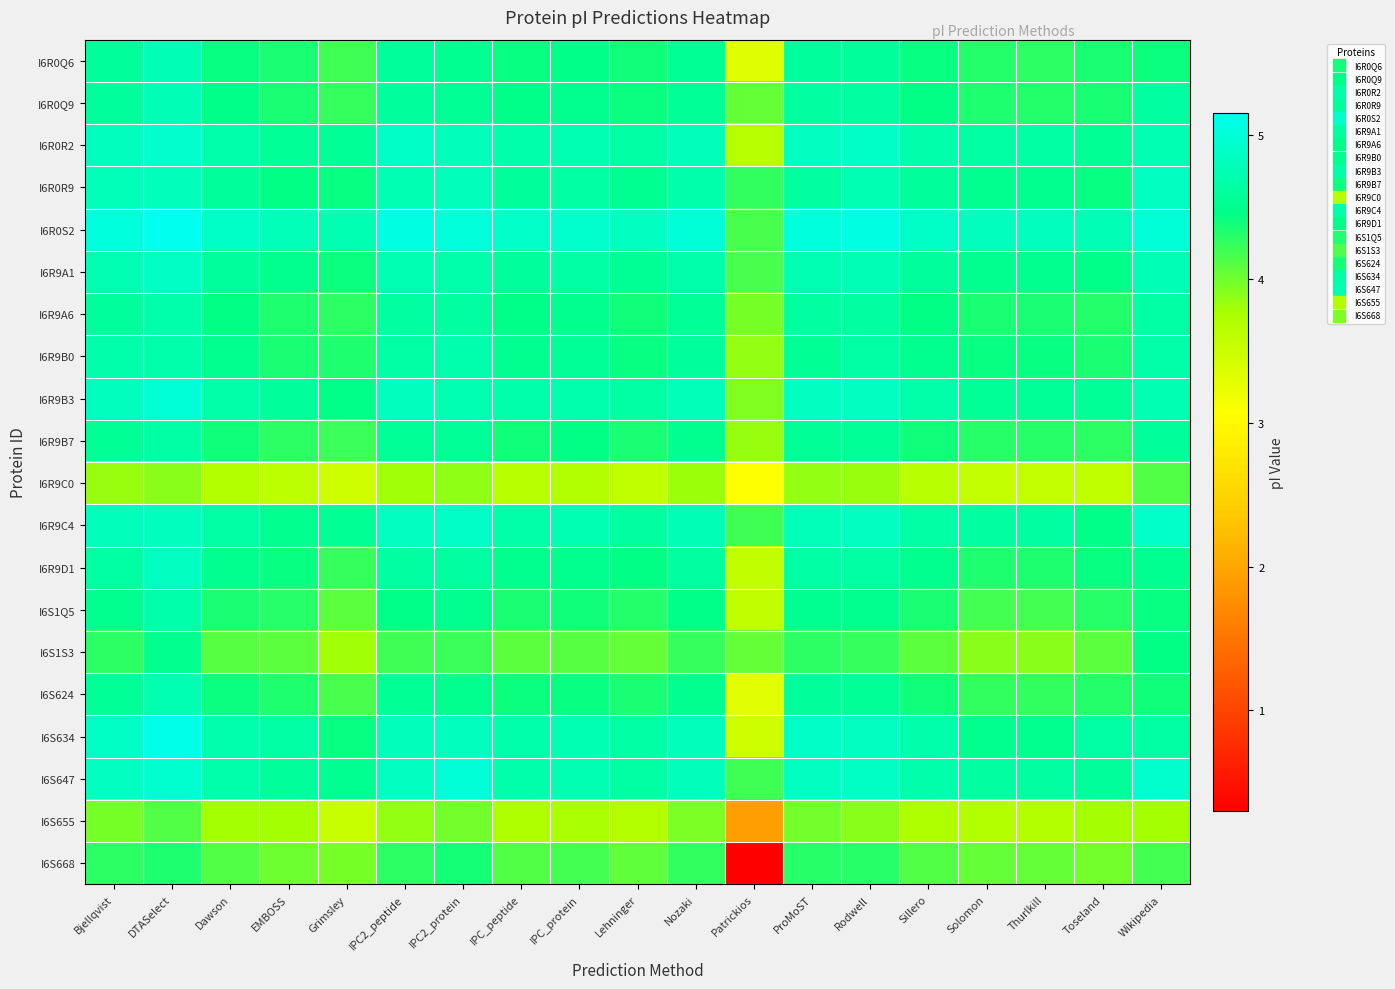

Which series has the largest total across all categories?

I6R0S2